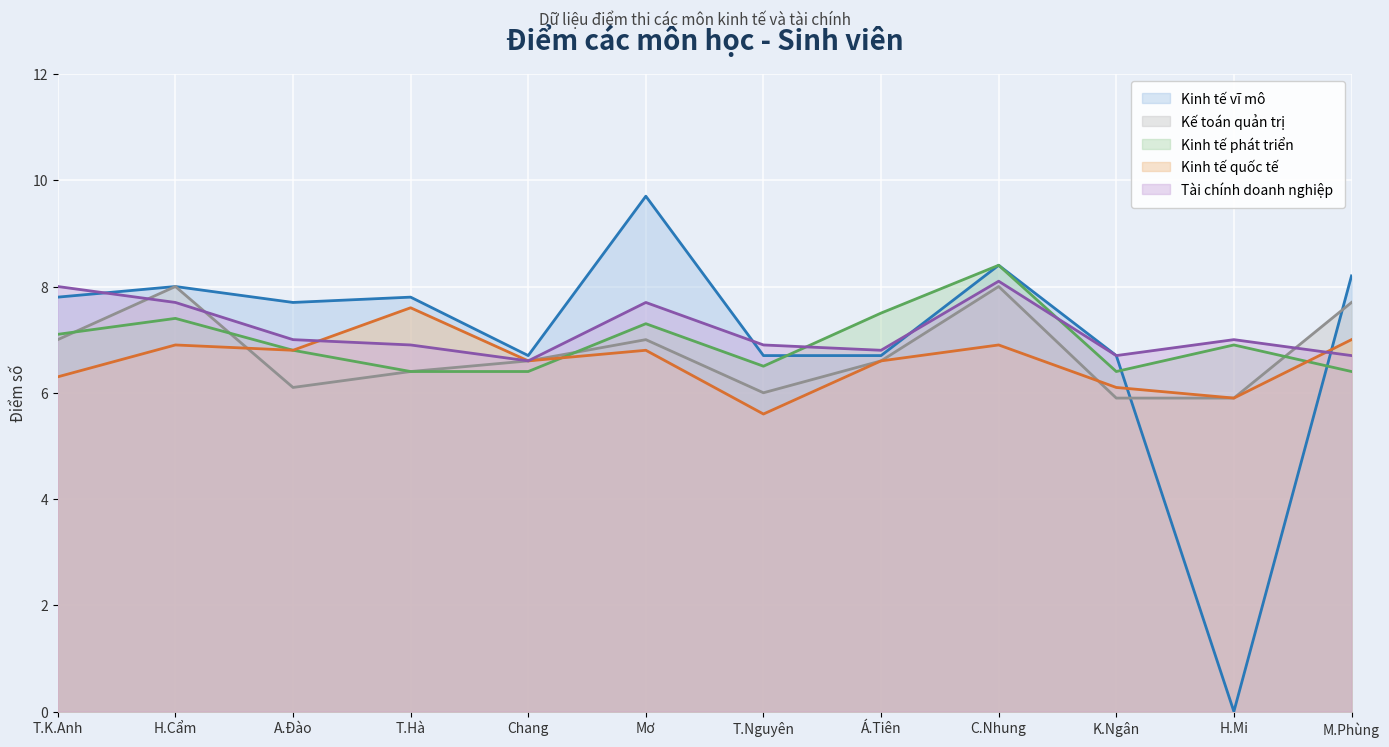

What position from the right is K.Ngân?

3